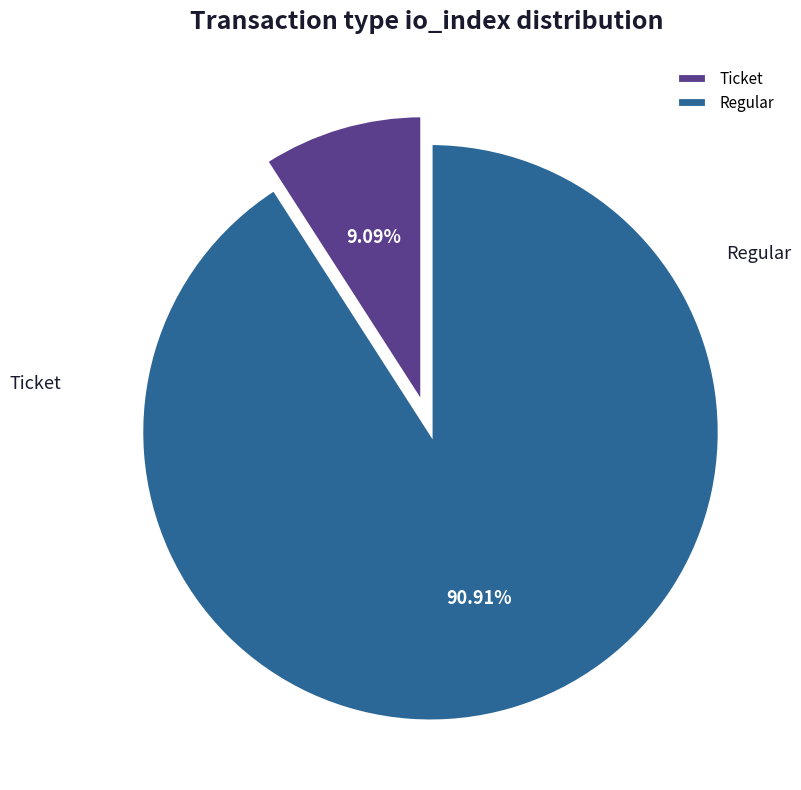

Rank the categories by value from highest to lowest.

Regular, Ticket